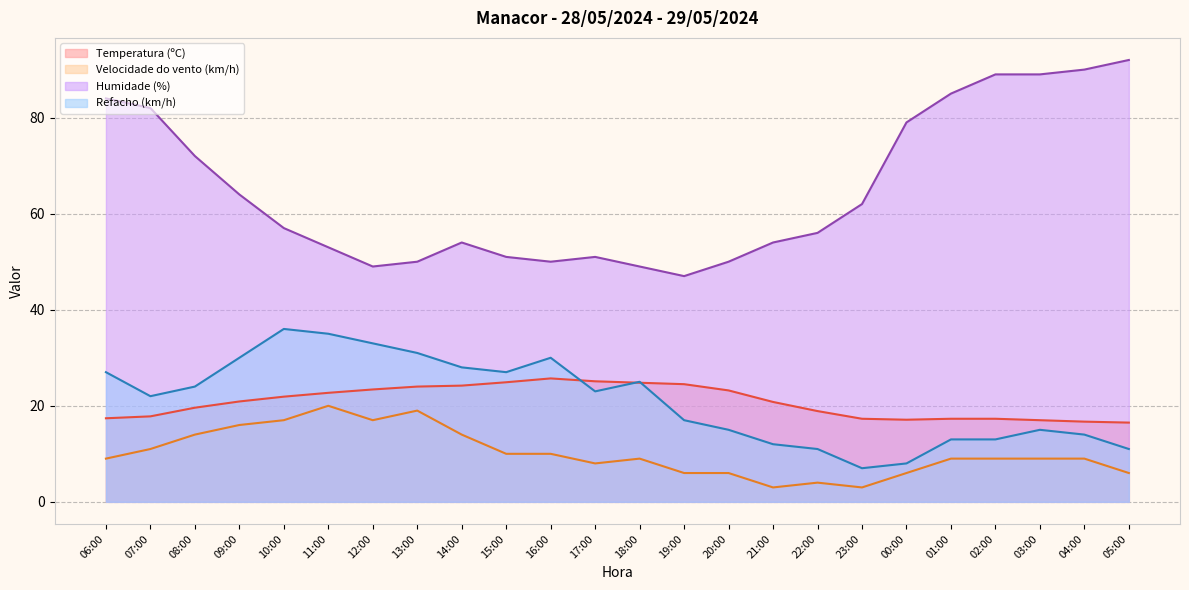

True or false: Velocidade do vento (km/h) has a value of 5.2 at 16:00.

False